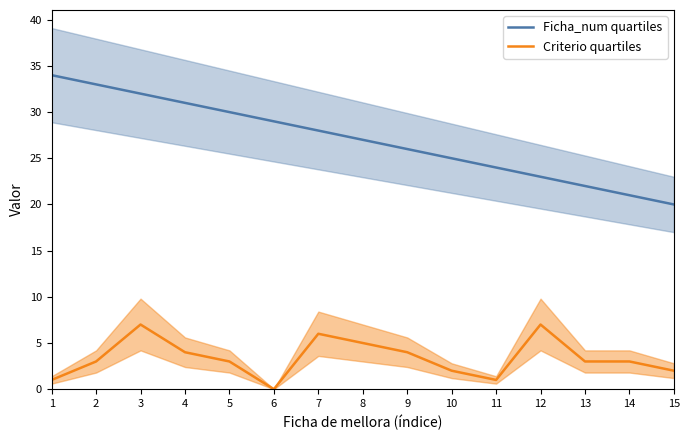

True or false: Criterio quartiles has more than 1 points higher than both neighbors.

True